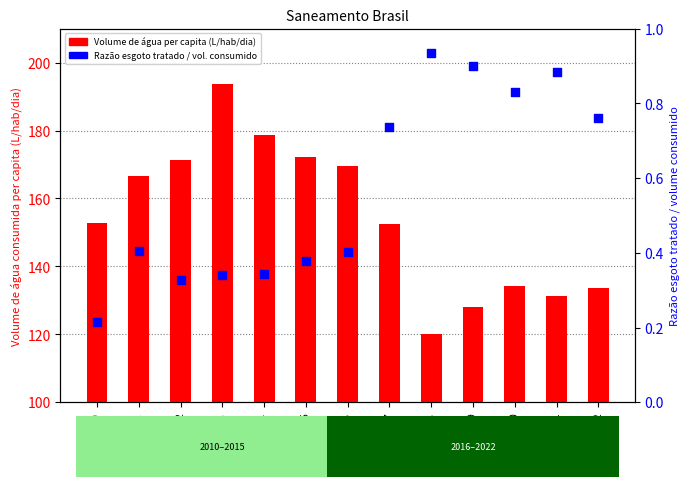

Which series reaches the maximum Y coordinate?

Volume de agua consumida per capita (L/hab/dia)